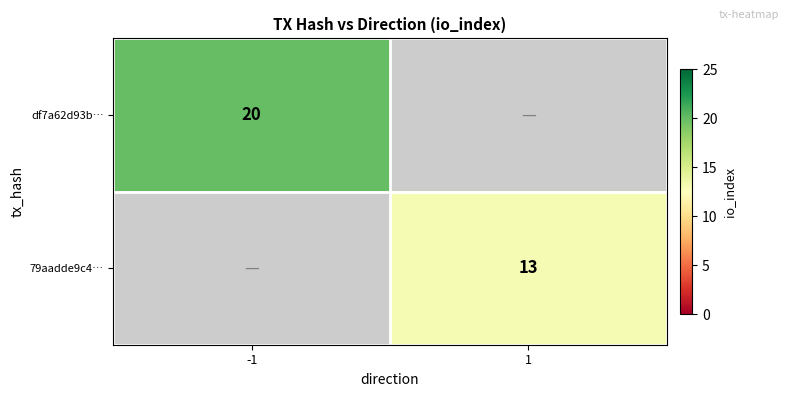

The value of df7a62d93b… at -1 is 20. True or false?

True